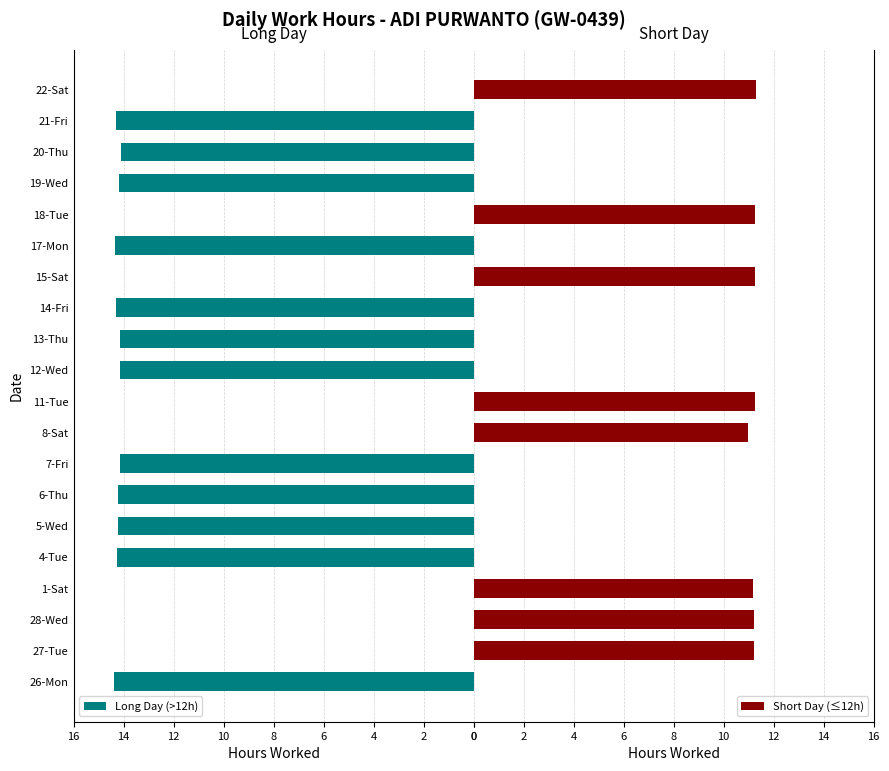

What is the difference between the second highest and minimum values in the Short Day (≤12h) series?

11.3